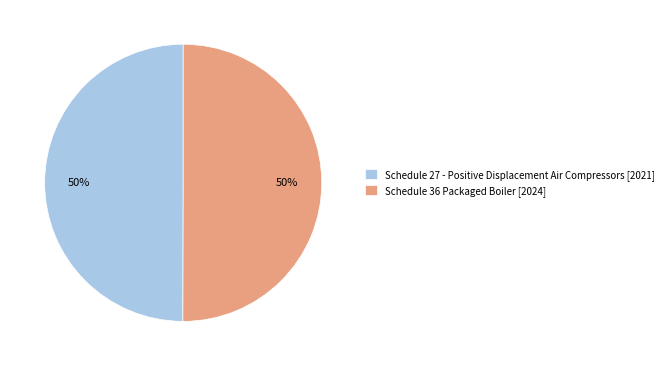

How many segments does this pie chart have?

2